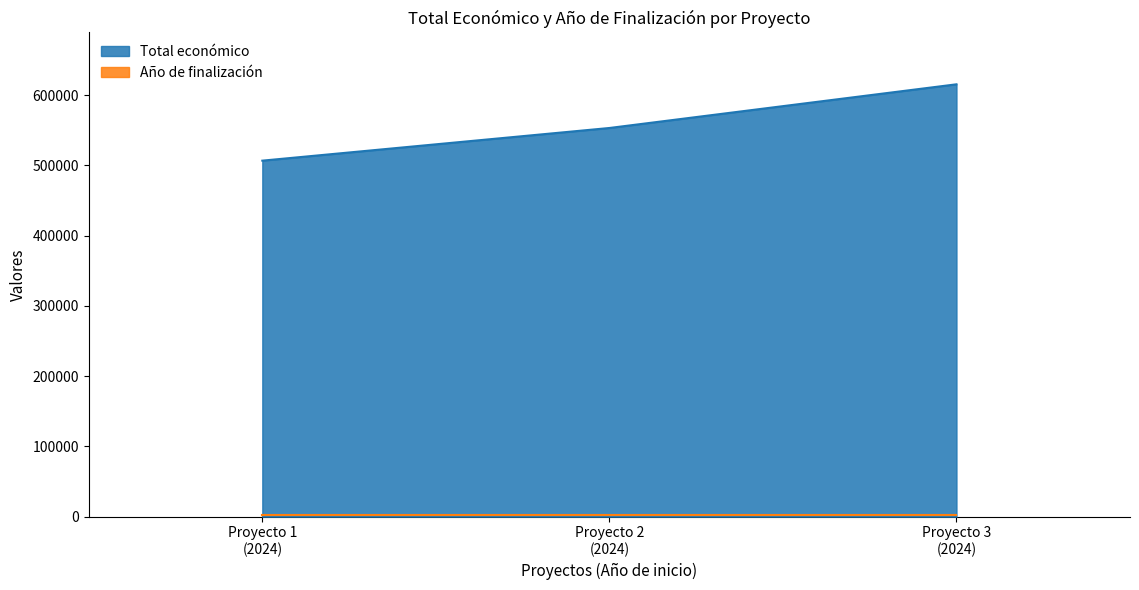

What is the average value of the Total económico series?

558425